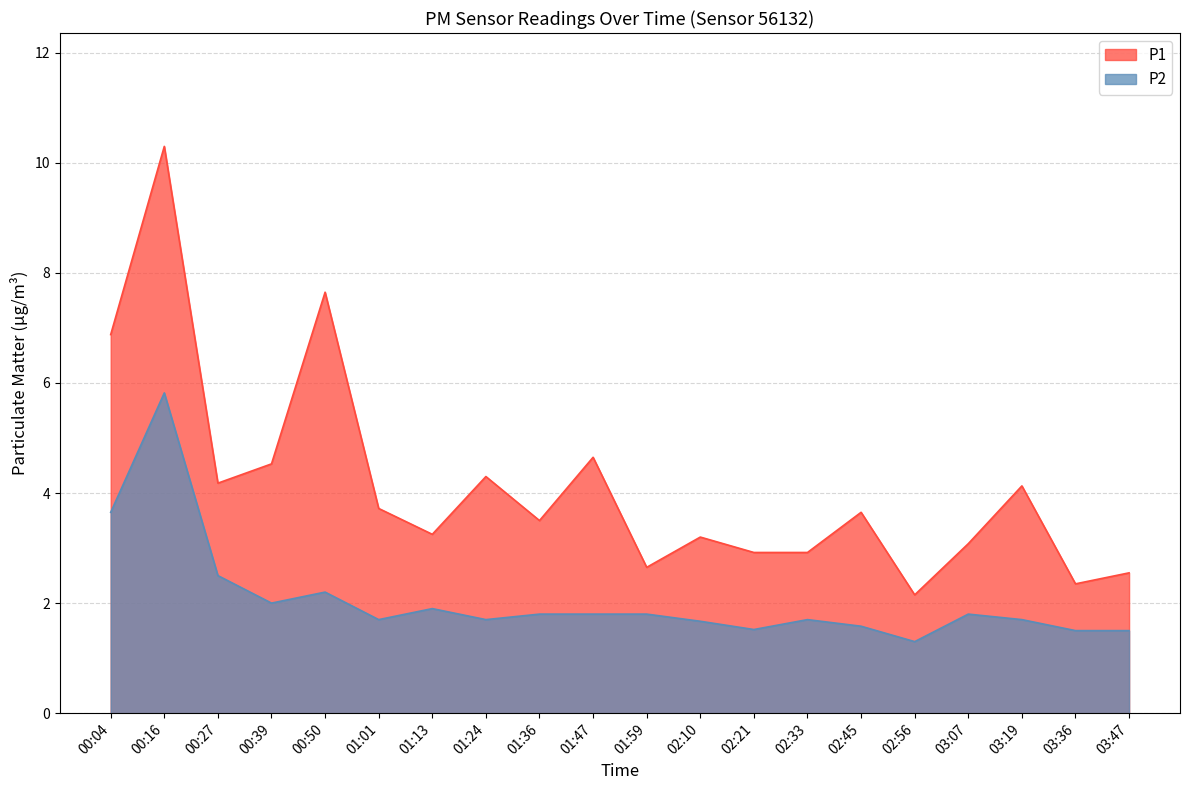

What is the label of the 13th point from the left?

02:21